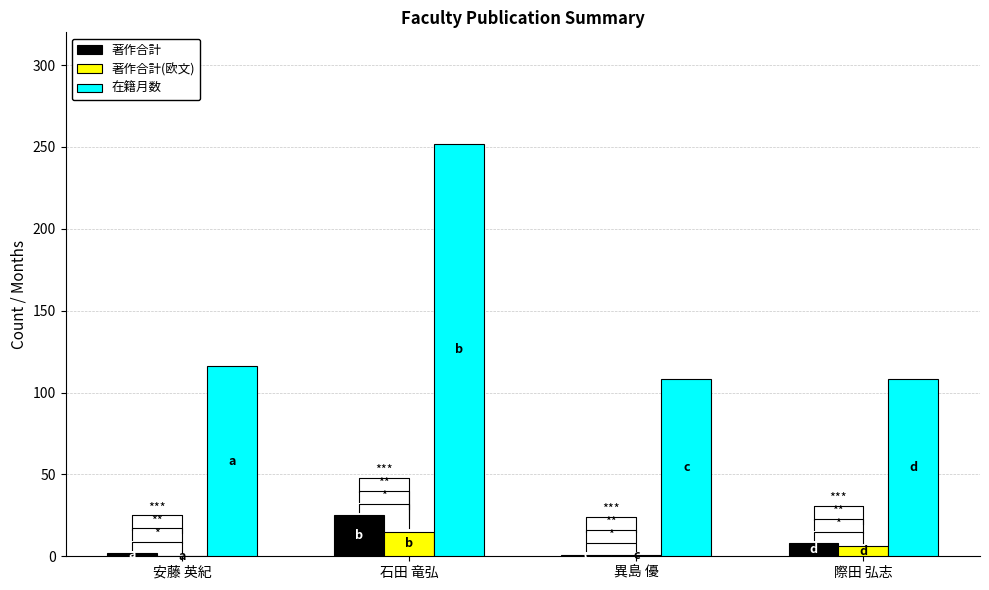

What is the label of the 3rd bar from the right?

石田 竜弘